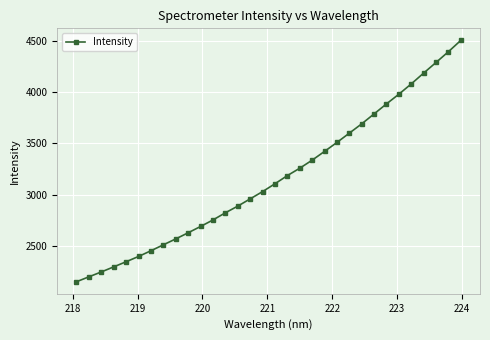

What is the maximum value shown in the chart?

4502.4